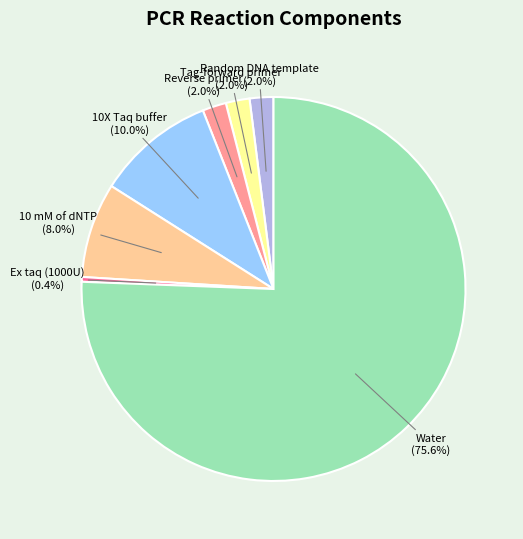

Count the number of slices in the pie.

7